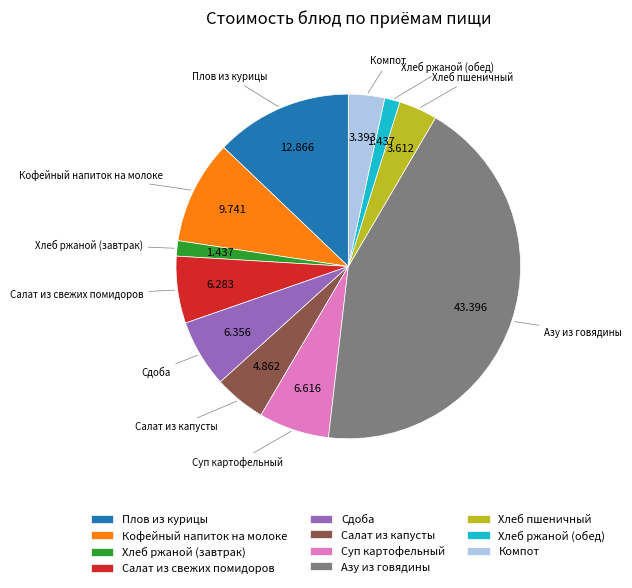

Is Плов из курицы the majority of the pie?

No